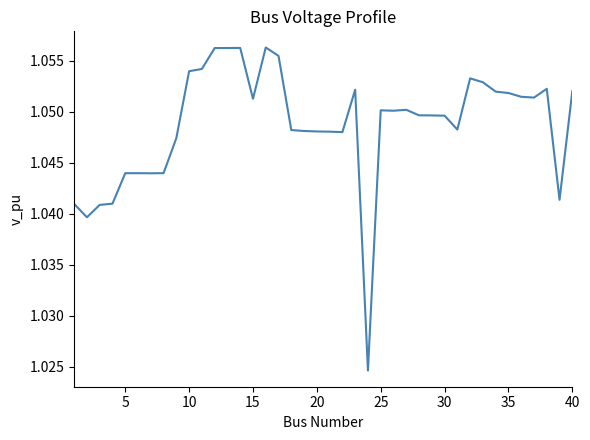

Count the values in the range 1 to 2.

40